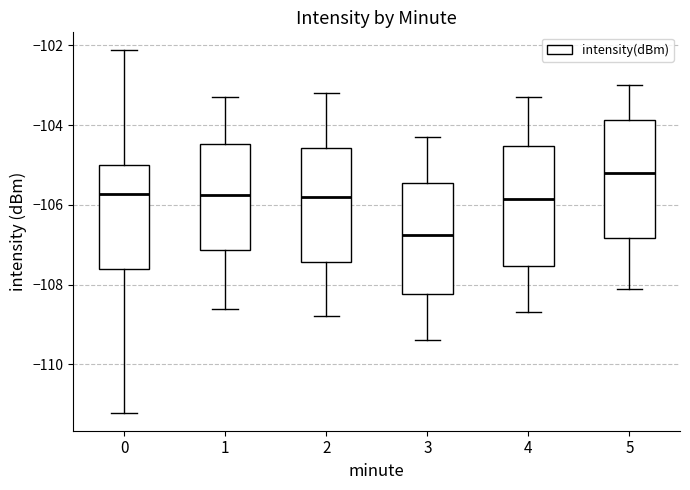

Reading left to right, read every box against the y-axis: the position of its median line, the range the box covers, and the ends of its whiskers. The values are not printed on the chart, so give them approximately, as read against the axis.

0: median -105.8, box -107.6 to -105.0, whiskers -111.2 to -102.2
1: median -105.8, box -107.2 to -104.4, whiskers -108.6 to -103.2
2: median -105.8, box -107.4 to -104.6, whiskers -108.8 to -103.2
3: median -106.8, box -108.2 to -105.4, whiskers -109.4 to -104.2
4: median -105.8, box -107.6 to -104.6, whiskers -108.6 to -103.2
5: median -105.2, box -106.8 to -103.8, whiskers -108.0 to -103.0